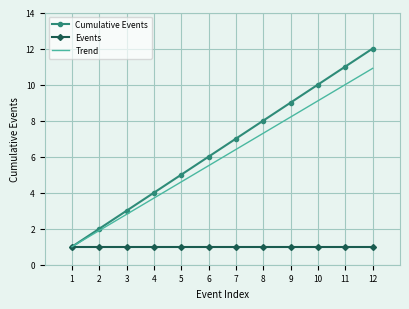

Is it true that Trend equals 1.9 at 4?

False